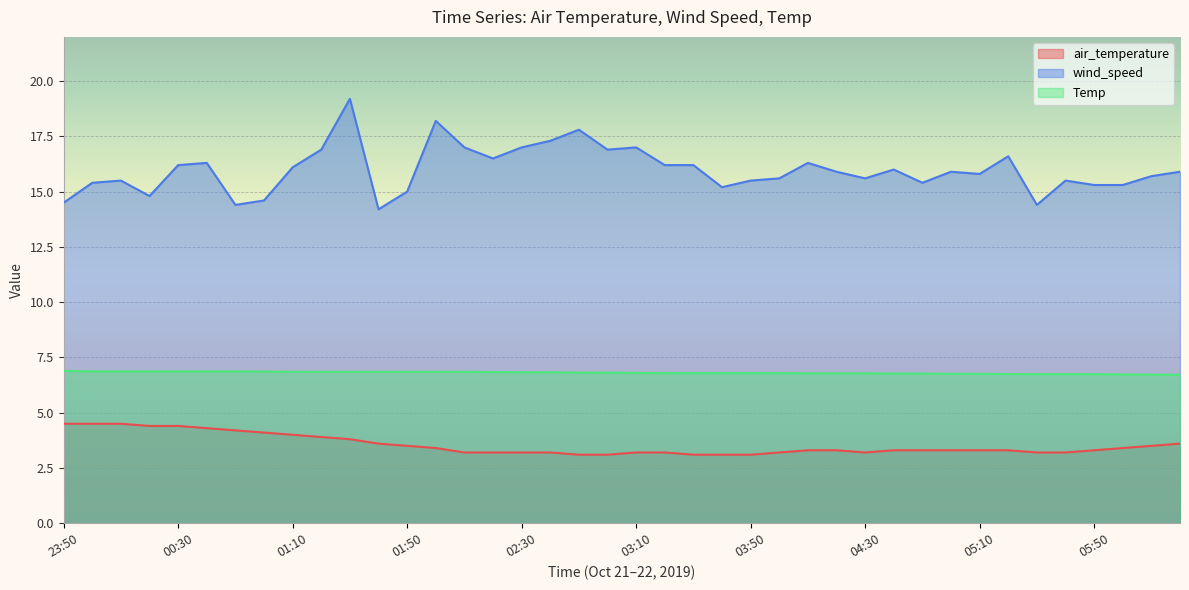

Is it true that wind_speed equals 8.2 at 00:30?

False